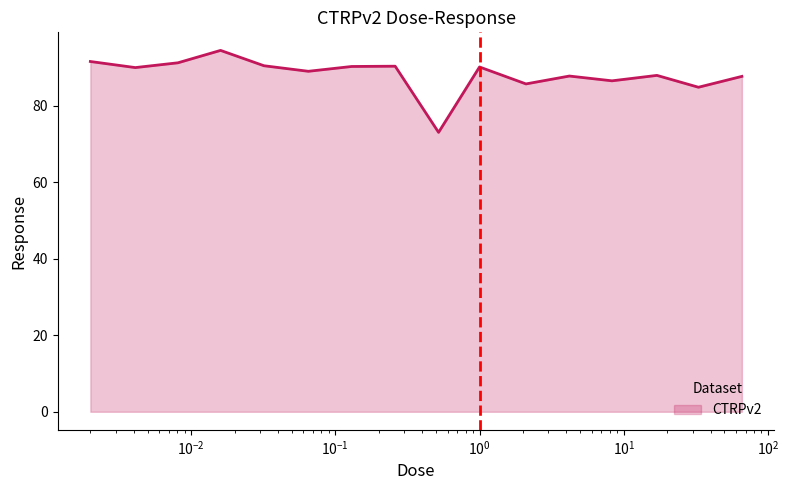

How many lines are shown in the chart?

1